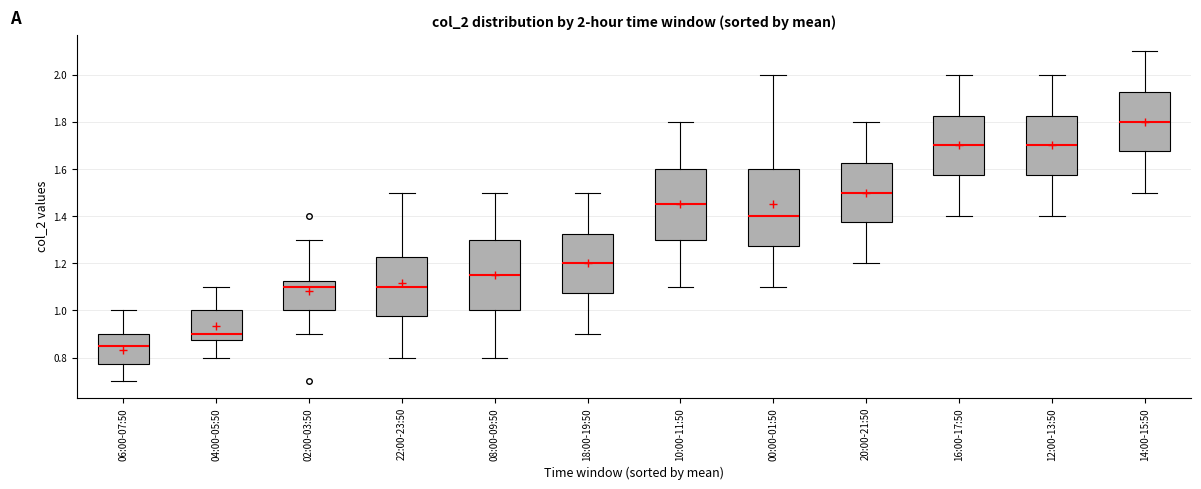

Comparing the boxes themselves (not the whiskers), which one is the tallest?

00:00-01:50